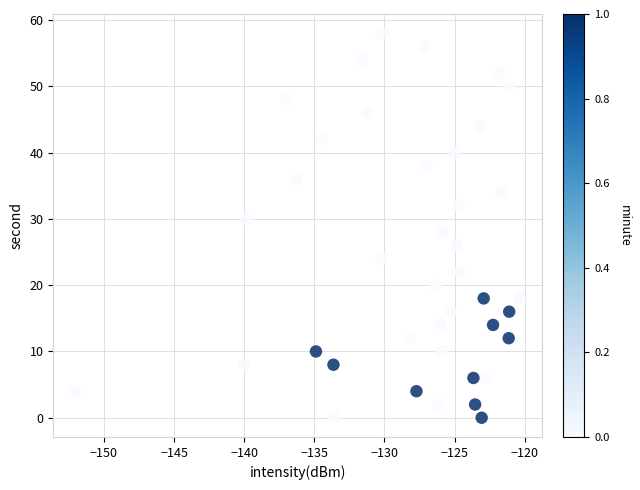

What is the range of Y values (max minus min)?

58